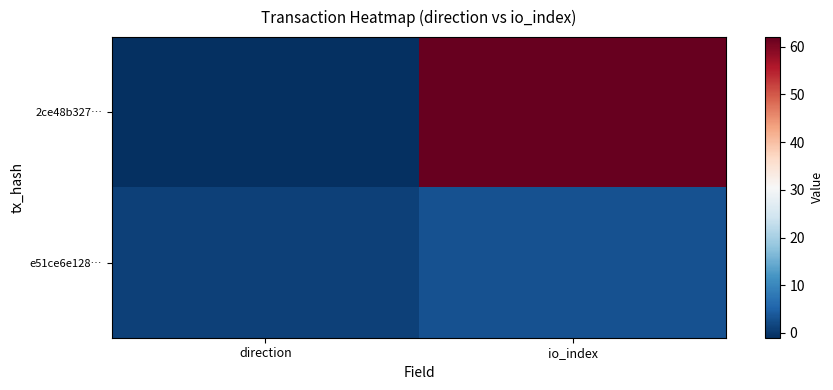

Count the number of categories in the chart.

2